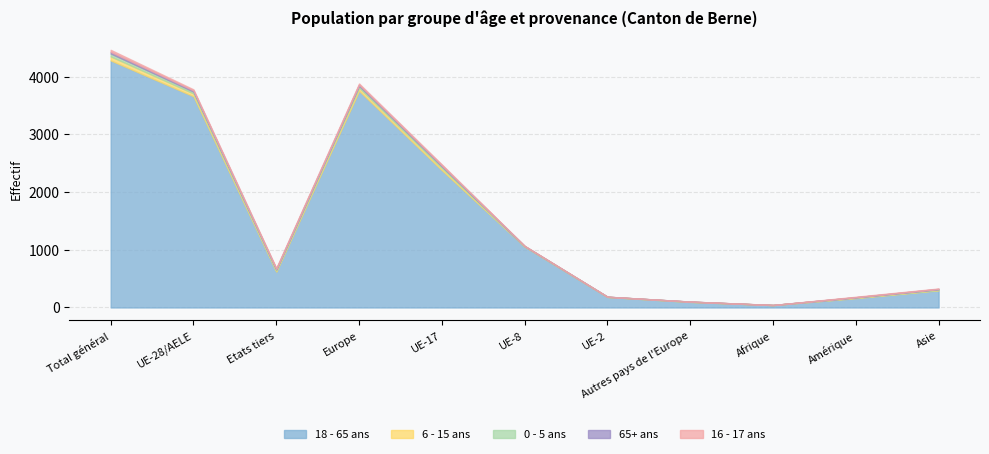

What are all the series names shown in the legend?

18 - 65 ans, 6 - 15 ans, 0 - 5 ans, 65+ ans, 16 - 17 ans